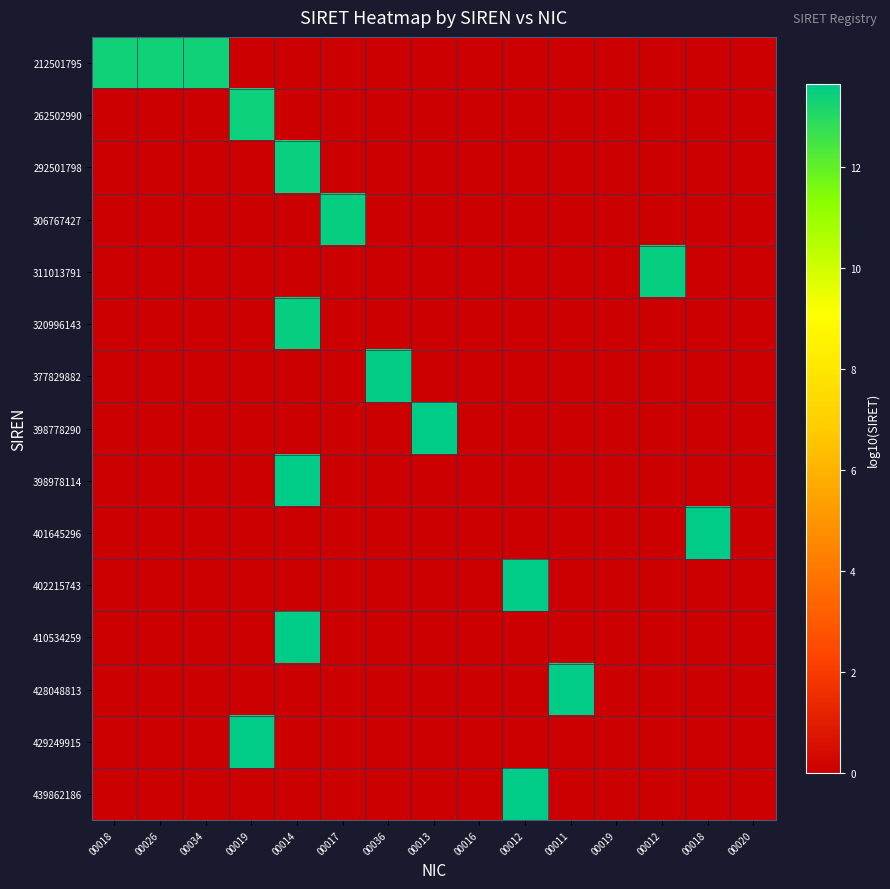

At how many categories does at least one series exceed 4?

12